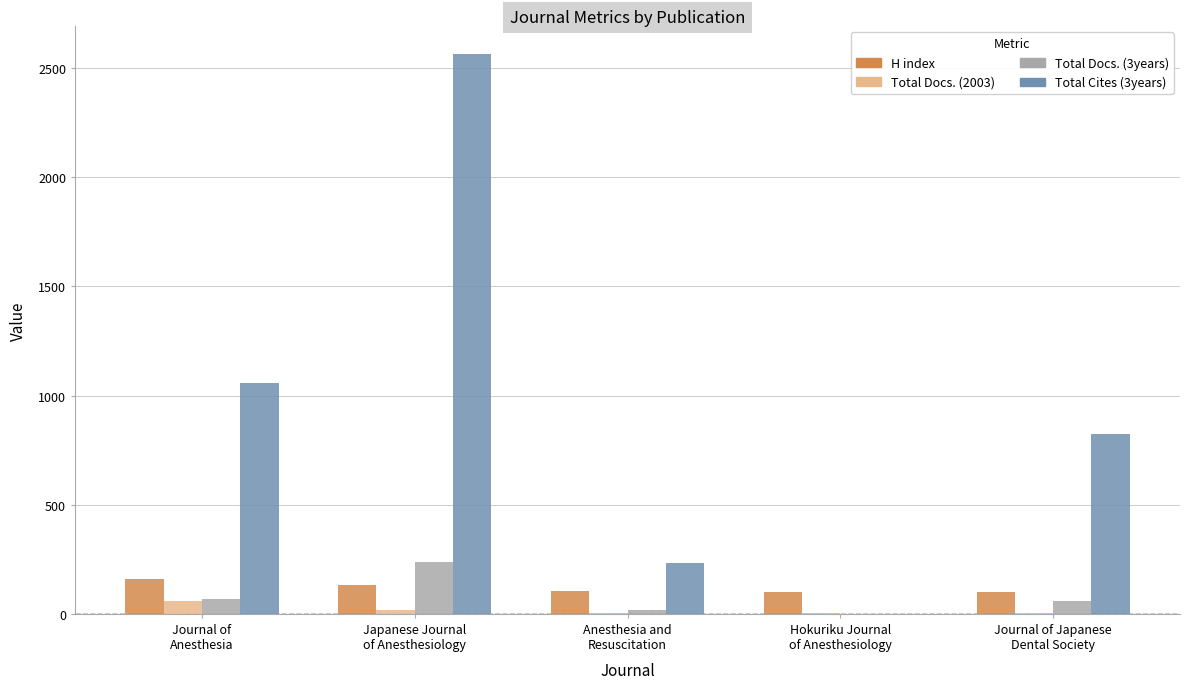

Count the number of data series in this chart.

4